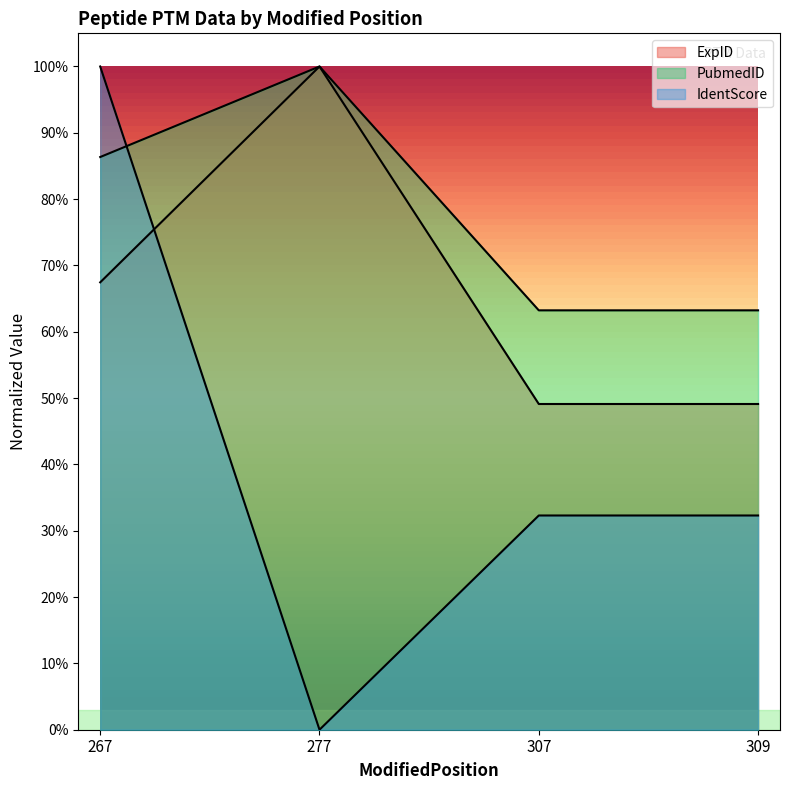

Between 307 and 267, which is larger?

267